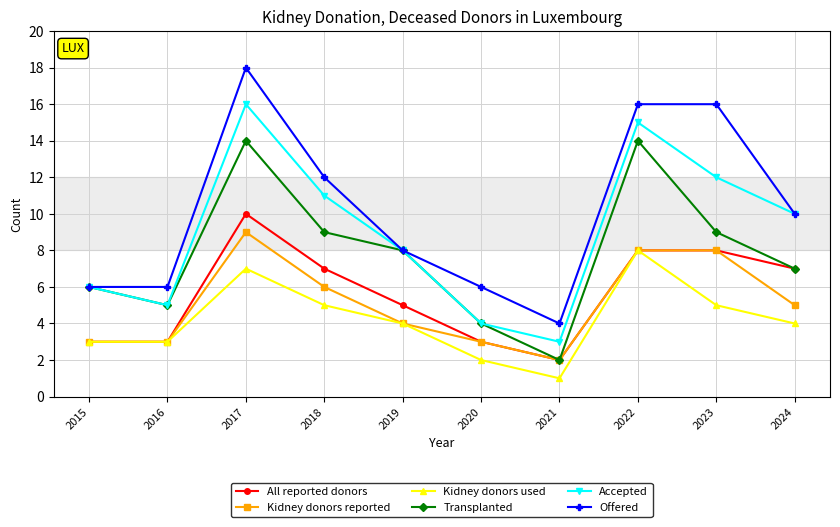

Which series has the largest total across all categories?

Offered